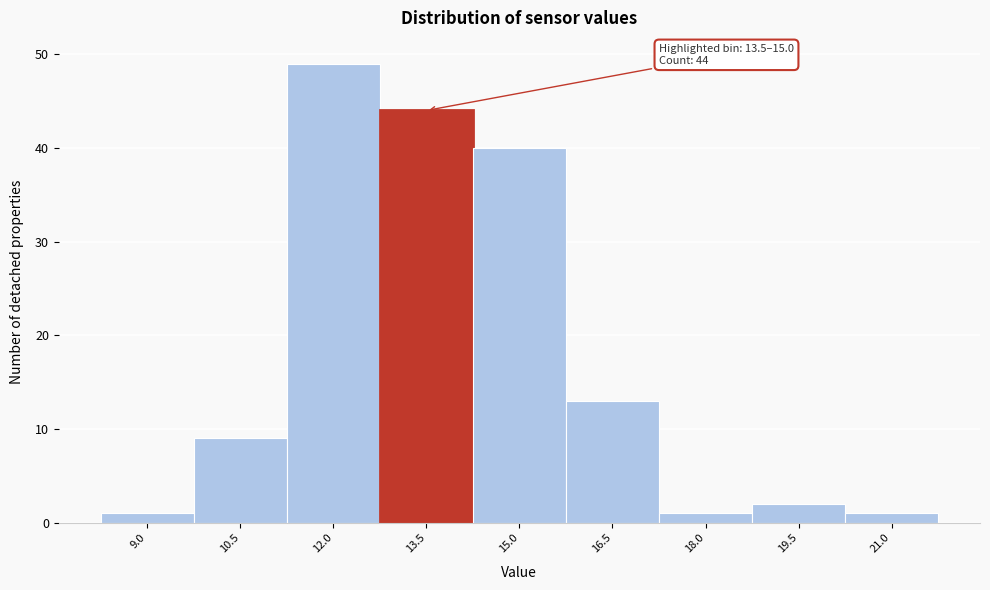

Reading left to right, list all the values displayed in this chart.

9.0=1	10.5=9	12.0=49	13.5=44	15.0=40	16.5=13	18.0=1	19.5=2	21.0=1